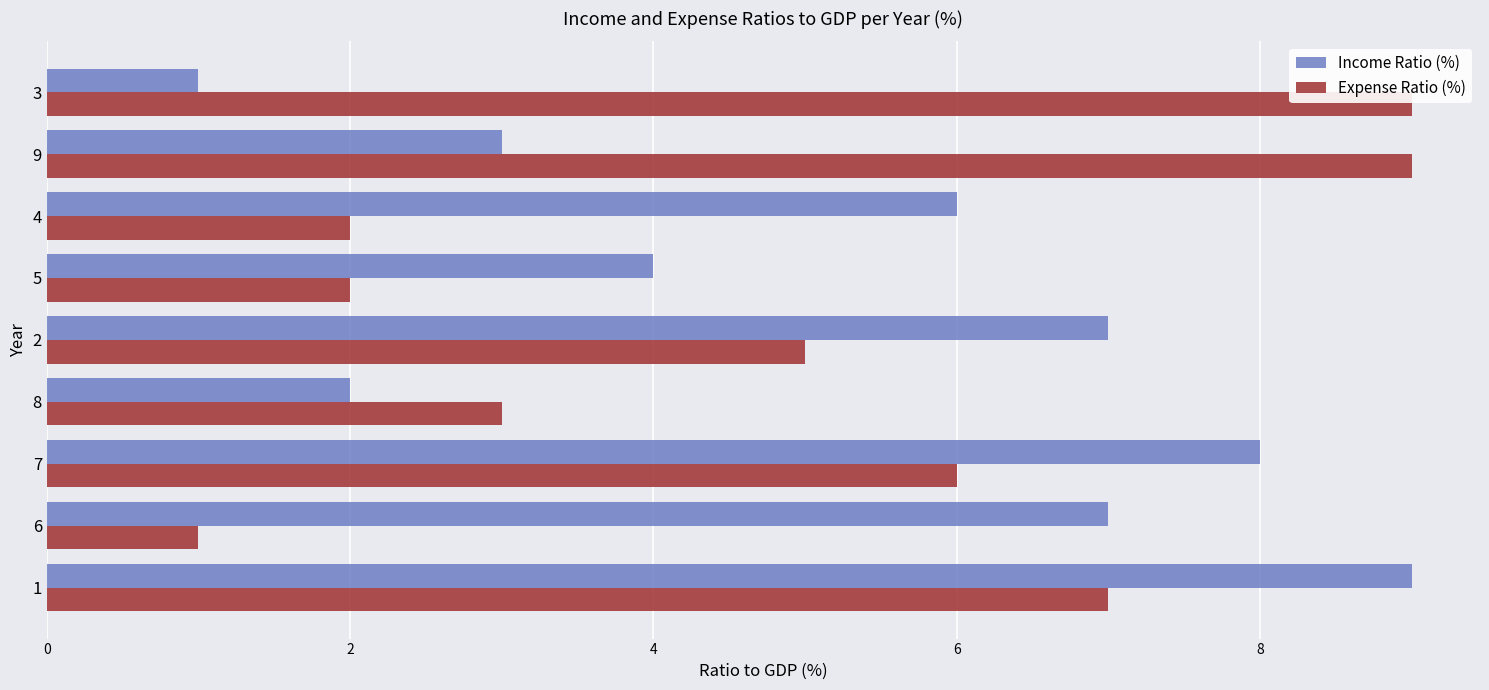

What is the spread (max minus min) of values at 8?

1